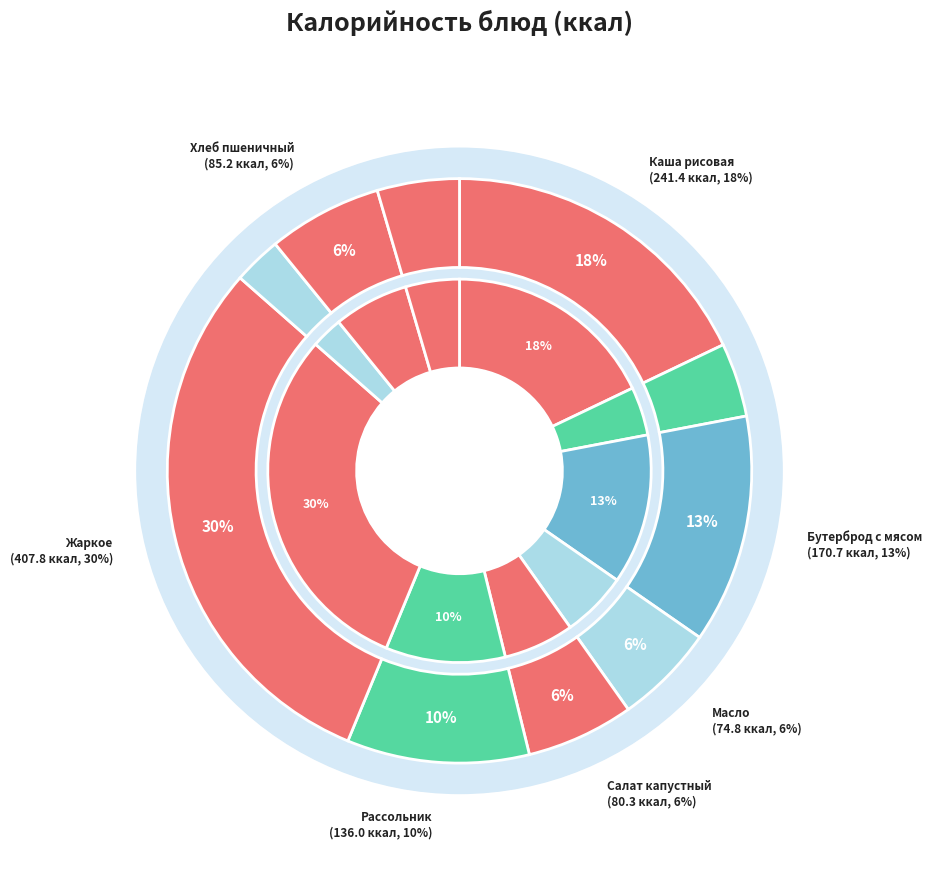

What is the largest slice in the pie chart?

Жаркое по домашнему